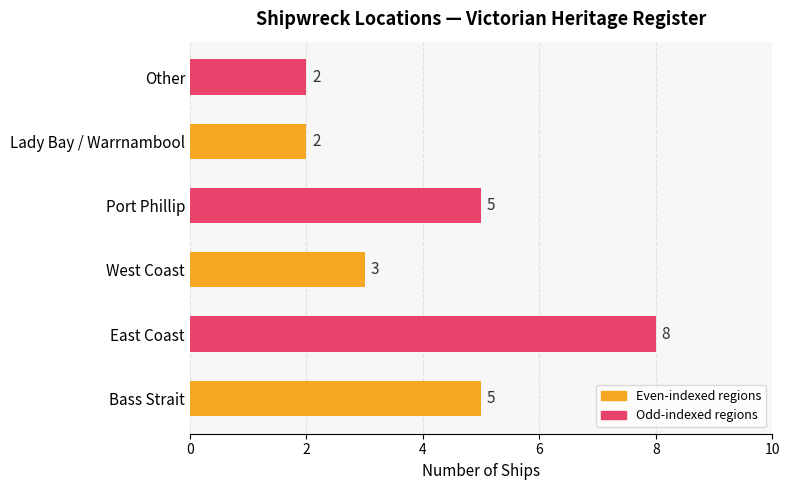

What is the change in value from Bass Strait to Lady Bay / Warrnambool?

-3